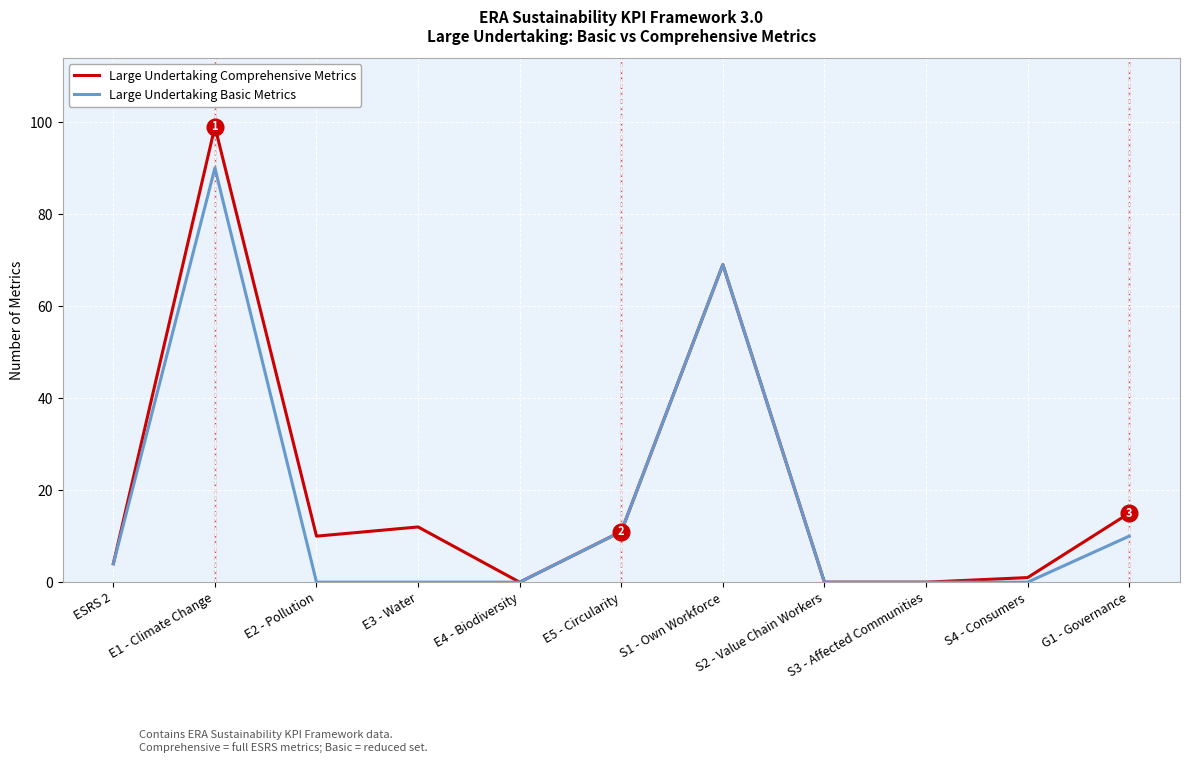

Which label corresponds to the largest value in the chart?

E1 - Climate Change